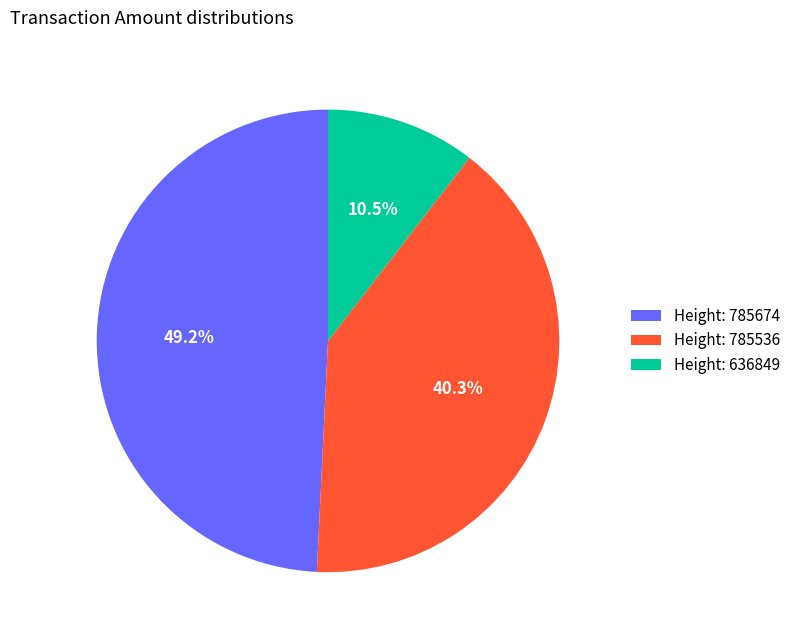

Rank the categories by value from highest to lowest.

Height: 785674, Height: 785536, Height: 636849